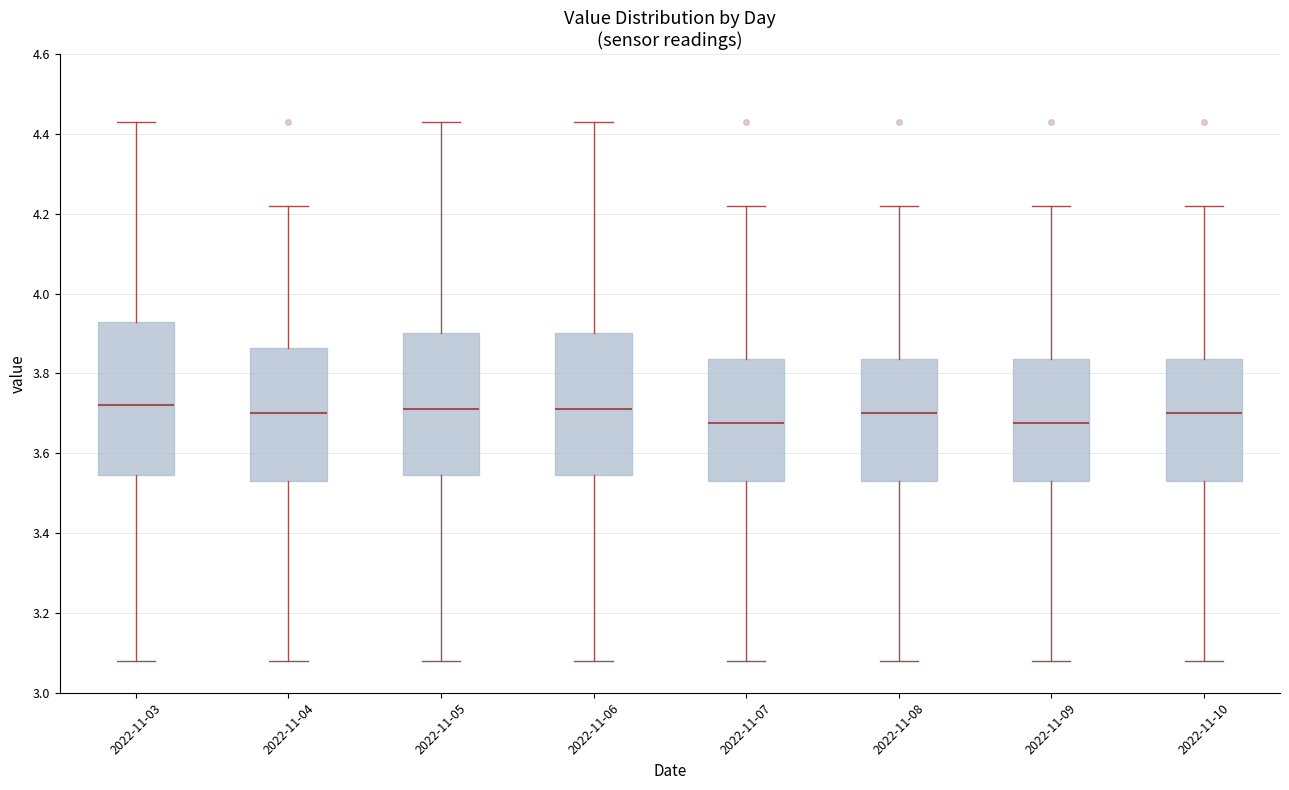

Reading left to right, transcribe this box plot: for each box, give where its median line is, the range the box spans, and where its two whiskers end, as read against the y-axis. The values are not printed on the chart, so give them approximately, as read against the axis.

2022-11-03: median 3.72, box 3.54 to 3.92, whiskers 3.08 to 4.44
2022-11-04: median 3.70, box 3.54 to 3.86, whiskers 3.08 to 4.22
2022-11-05: median 3.72, box 3.54 to 3.90, whiskers 3.08 to 4.44
2022-11-06: median 3.72, box 3.54 to 3.90, whiskers 3.08 to 4.44
2022-11-07: median 3.68, box 3.54 to 3.84, whiskers 3.08 to 4.22
2022-11-08: median 3.70, box 3.54 to 3.84, whiskers 3.08 to 4.22
2022-11-09: median 3.68, box 3.54 to 3.84, whiskers 3.08 to 4.22
2022-11-10: median 3.70, box 3.54 to 3.84, whiskers 3.08 to 4.22